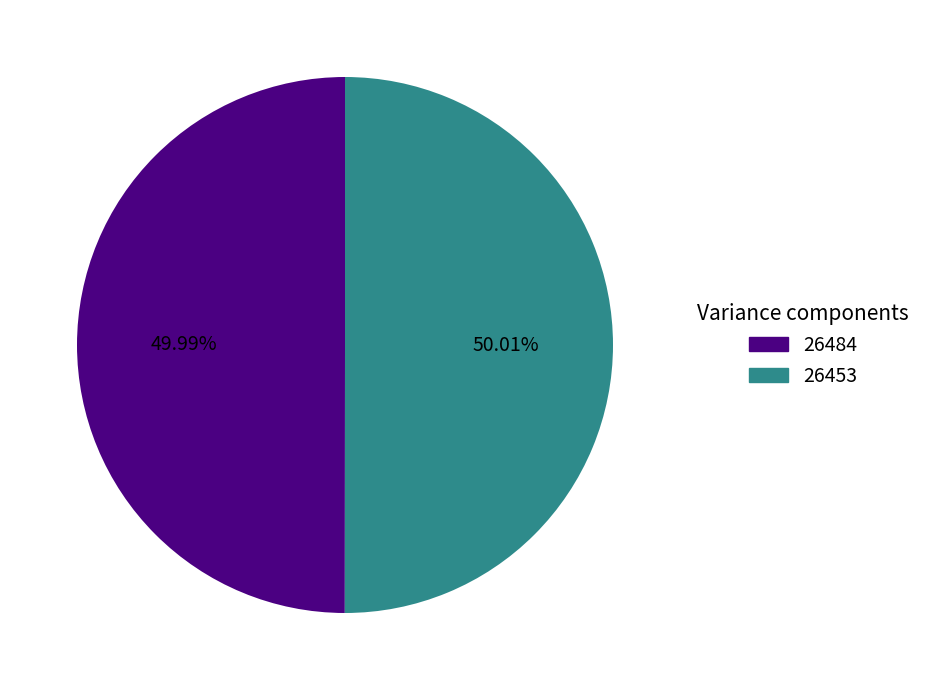

What percentage is the 26453 slice, to the nearest percent?

50%